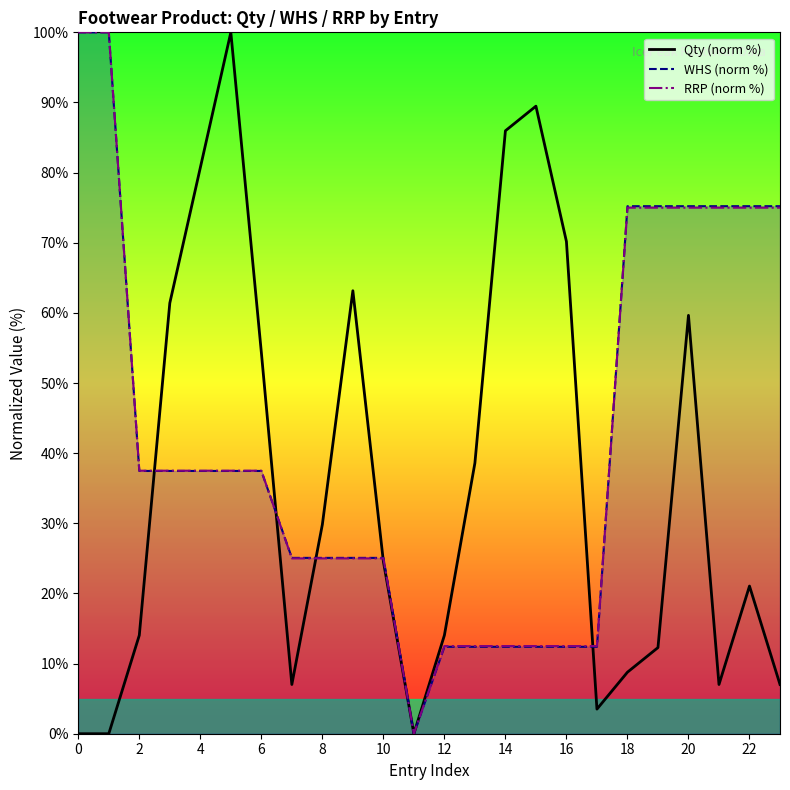

The Qty (norm %) series shows 21.1 at 22. True or false?

True